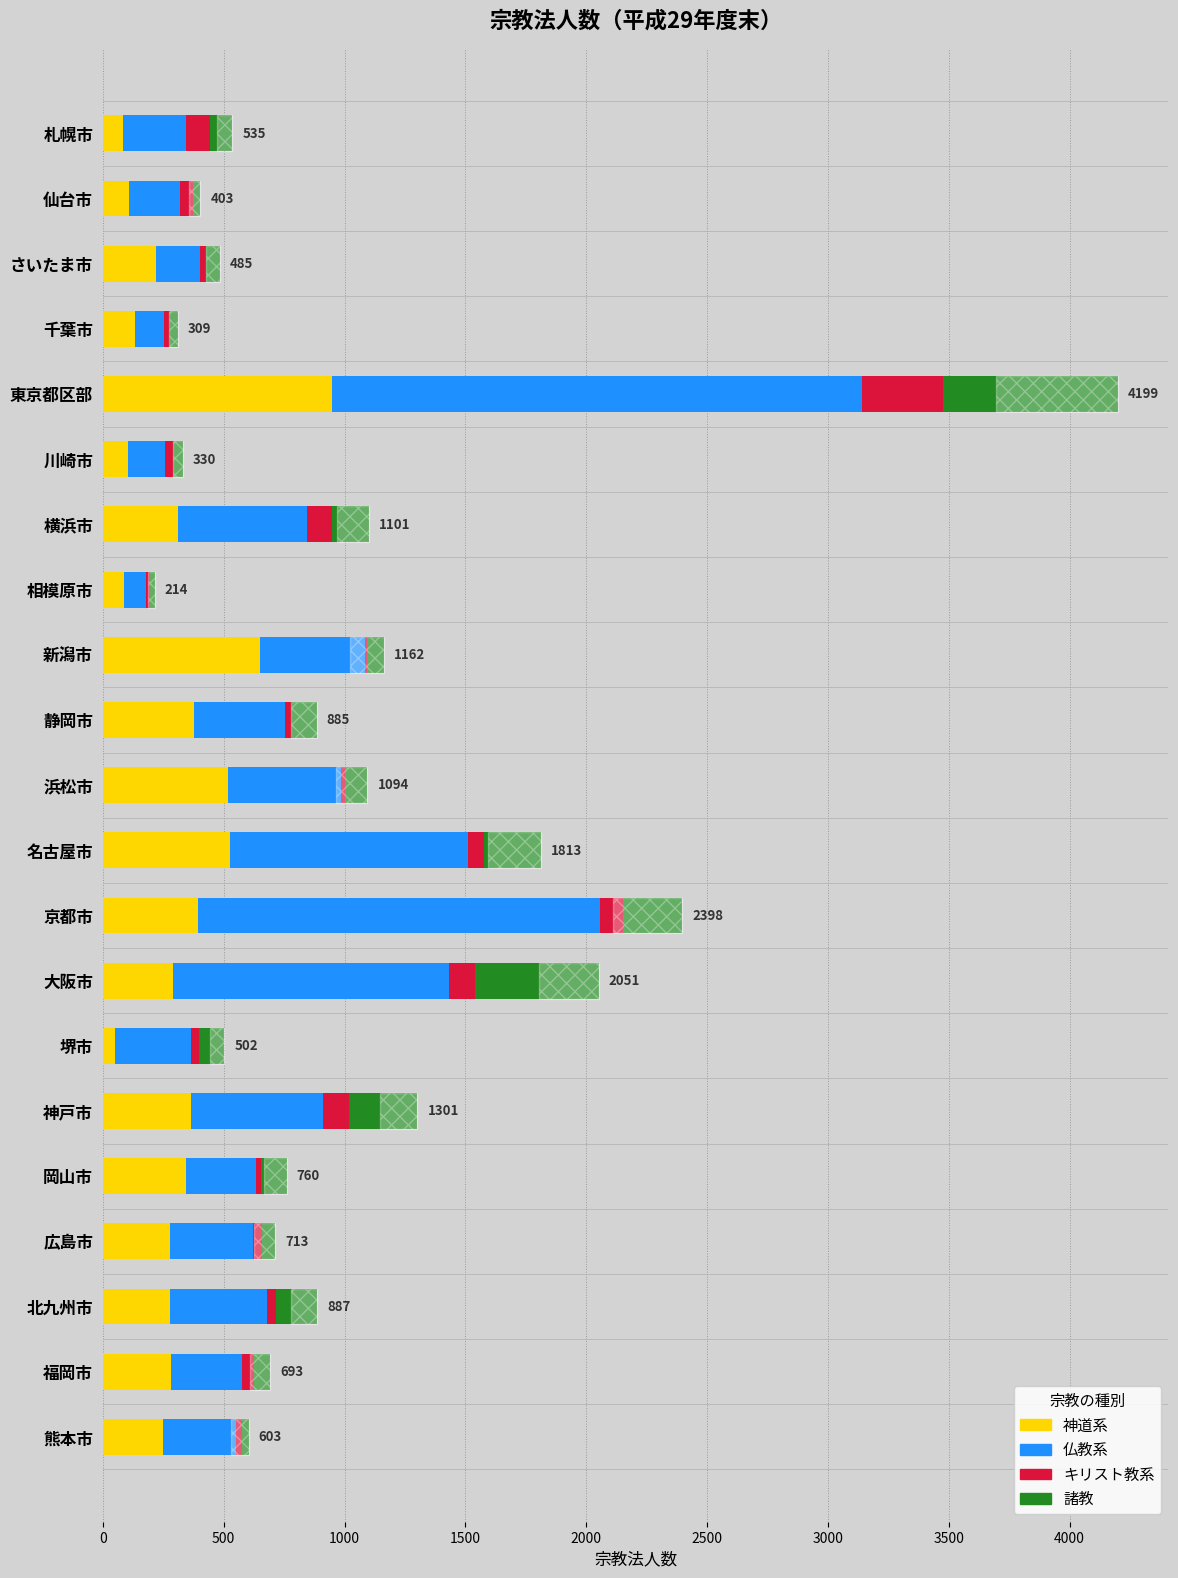

How many series are shown in this chart?

4